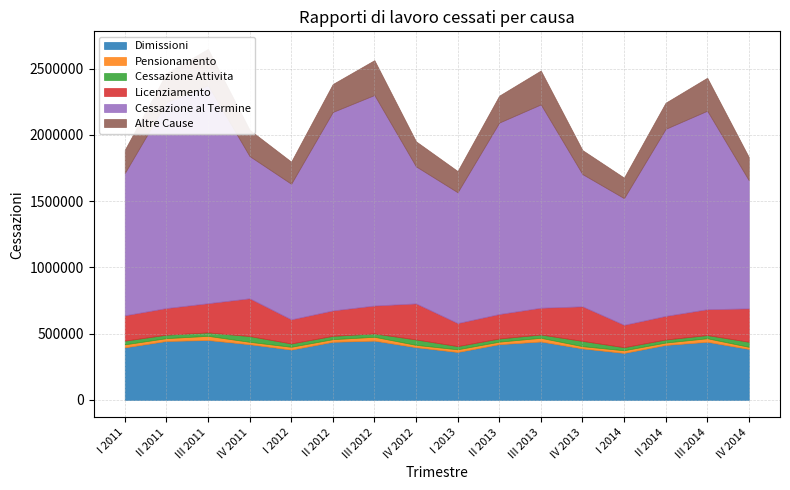

At how many categories does at least one series exceed 1560576?

2